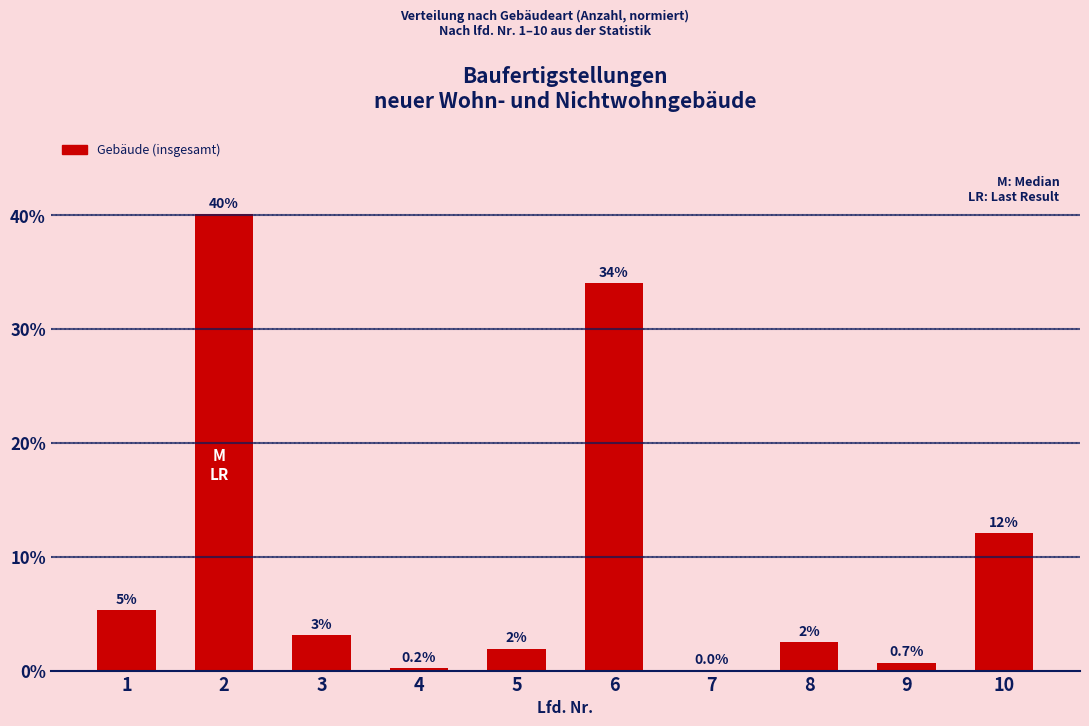

The value at 1 is 5.3. True or false?

True